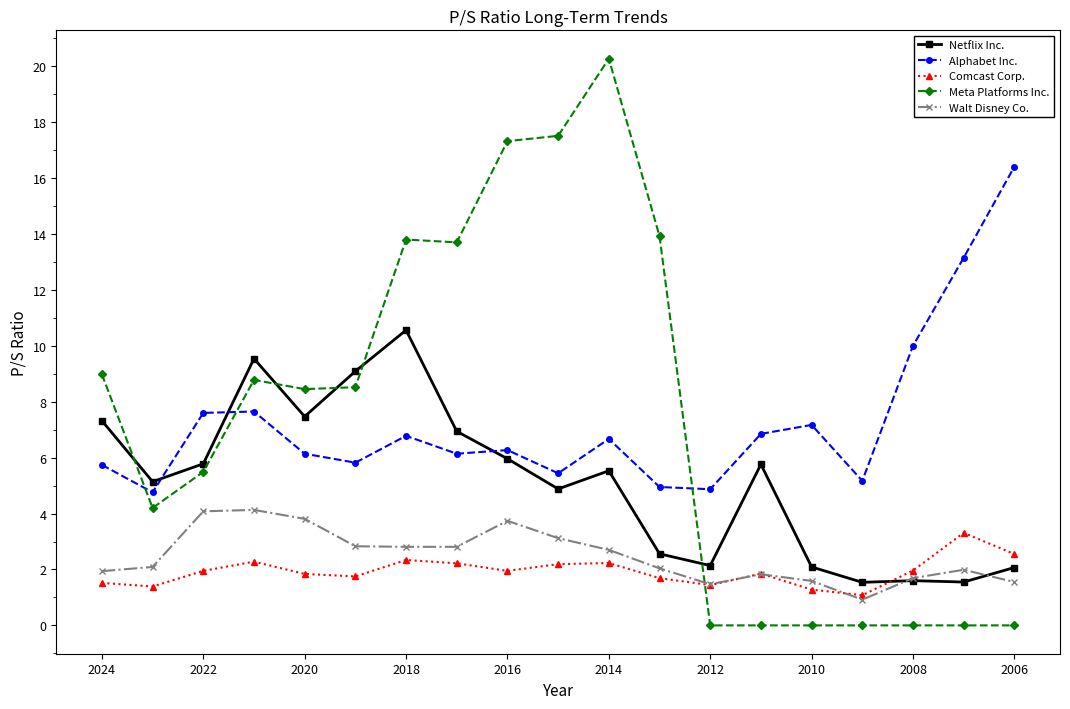

At how many categories does at least one series exceed 16?

4